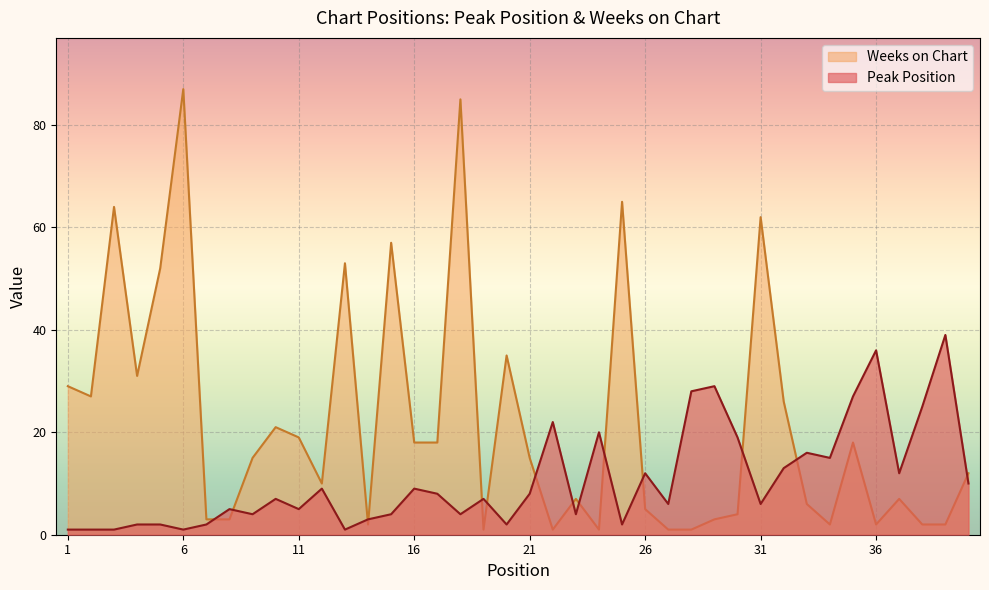

What is the sum of all Weeks on Chart values?

872